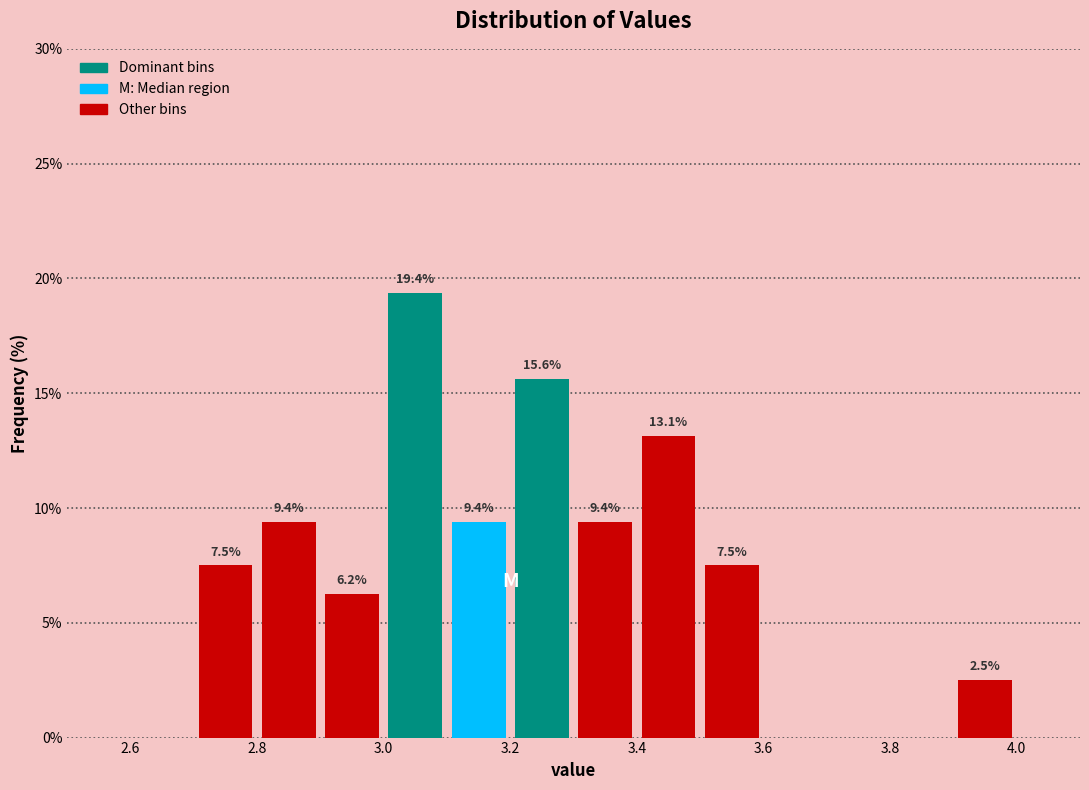

Over which range of the x-axis is the bar tallest?

3.0 to 3.1